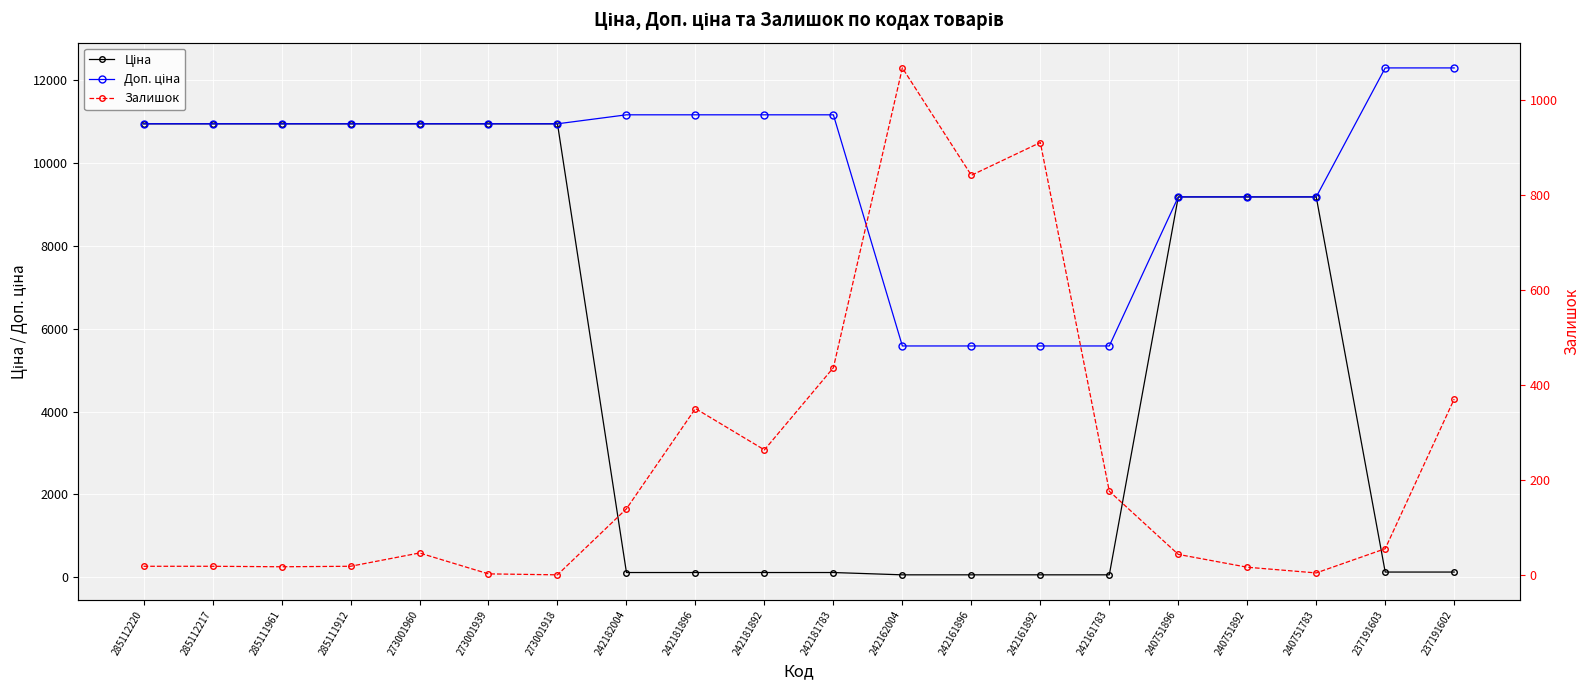

What is the total value across all series at 242181783?

11716.7